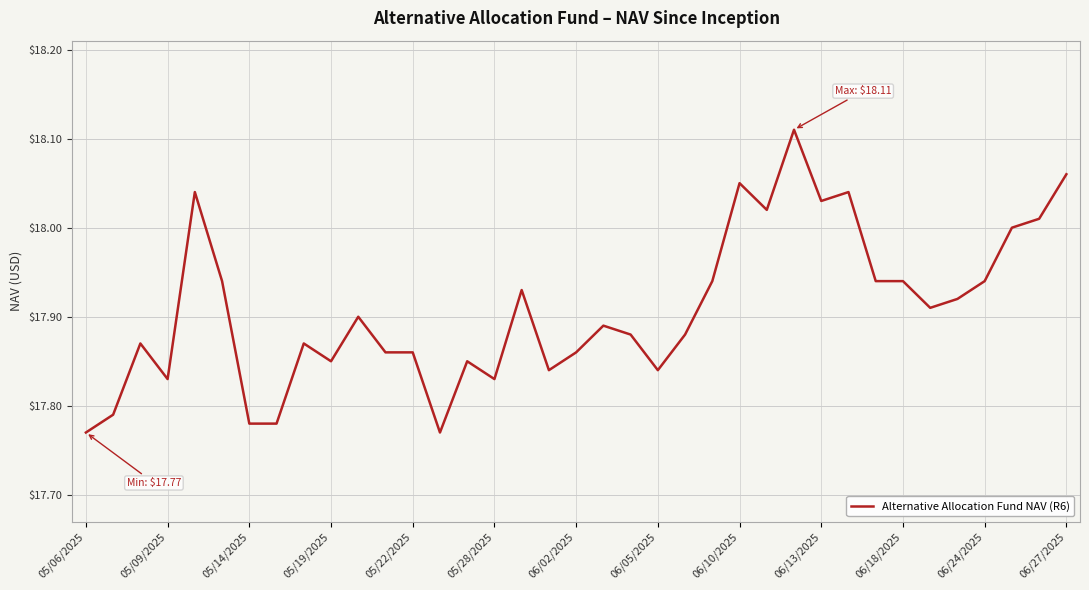

What is the difference between the maximum and minimum values?

0.3